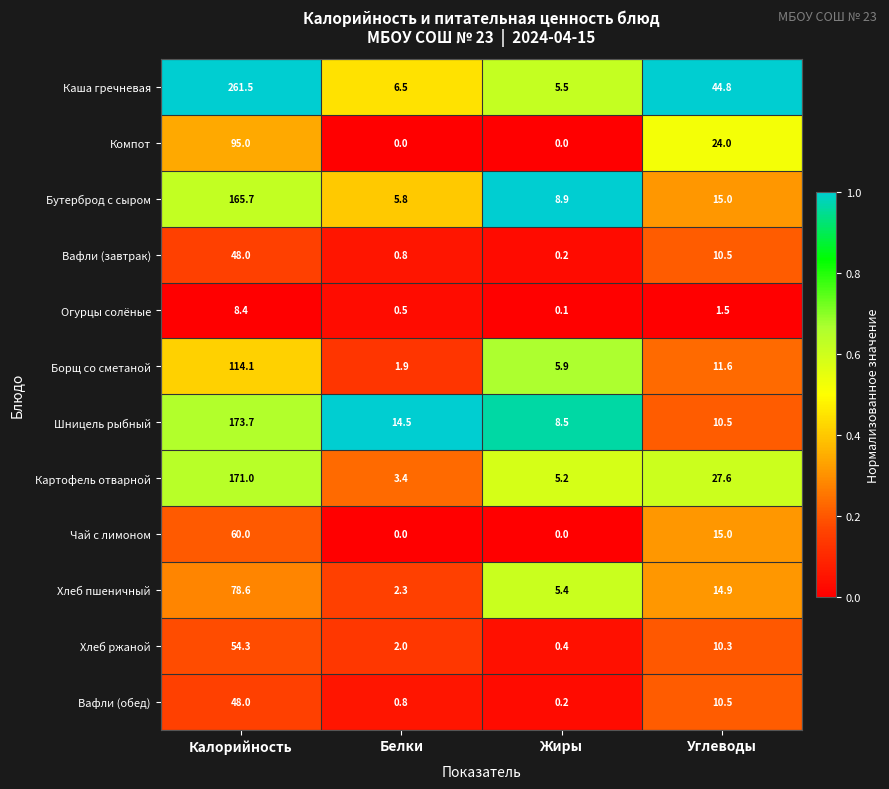

What is the sum of all Шницель рыбный values?

207.2